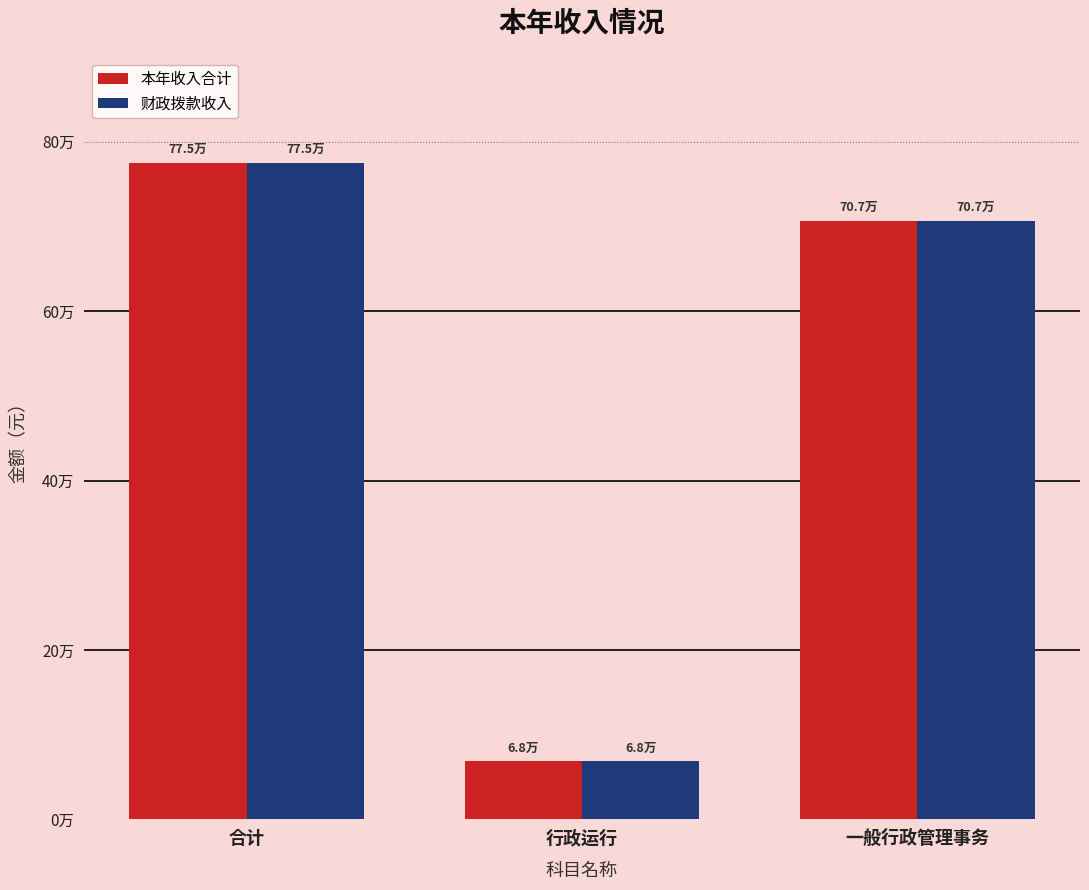

Are the bars grouped side by side (vs. stacked)?

Yes